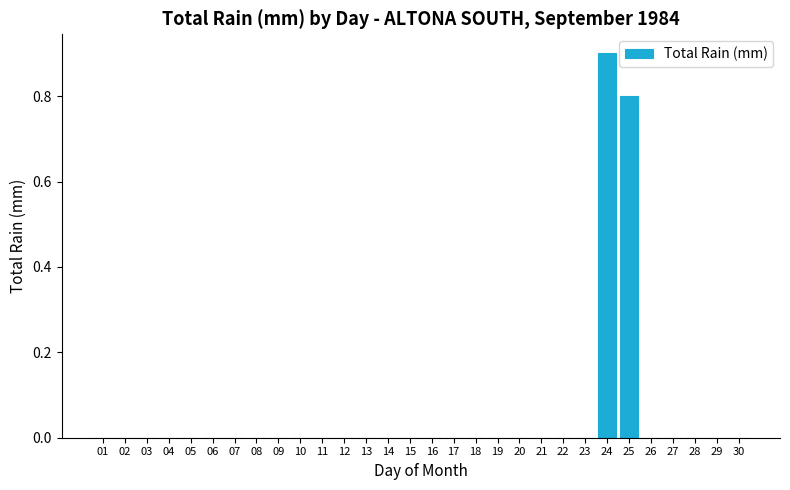

The value at 25 is 1.4. True or false?

False